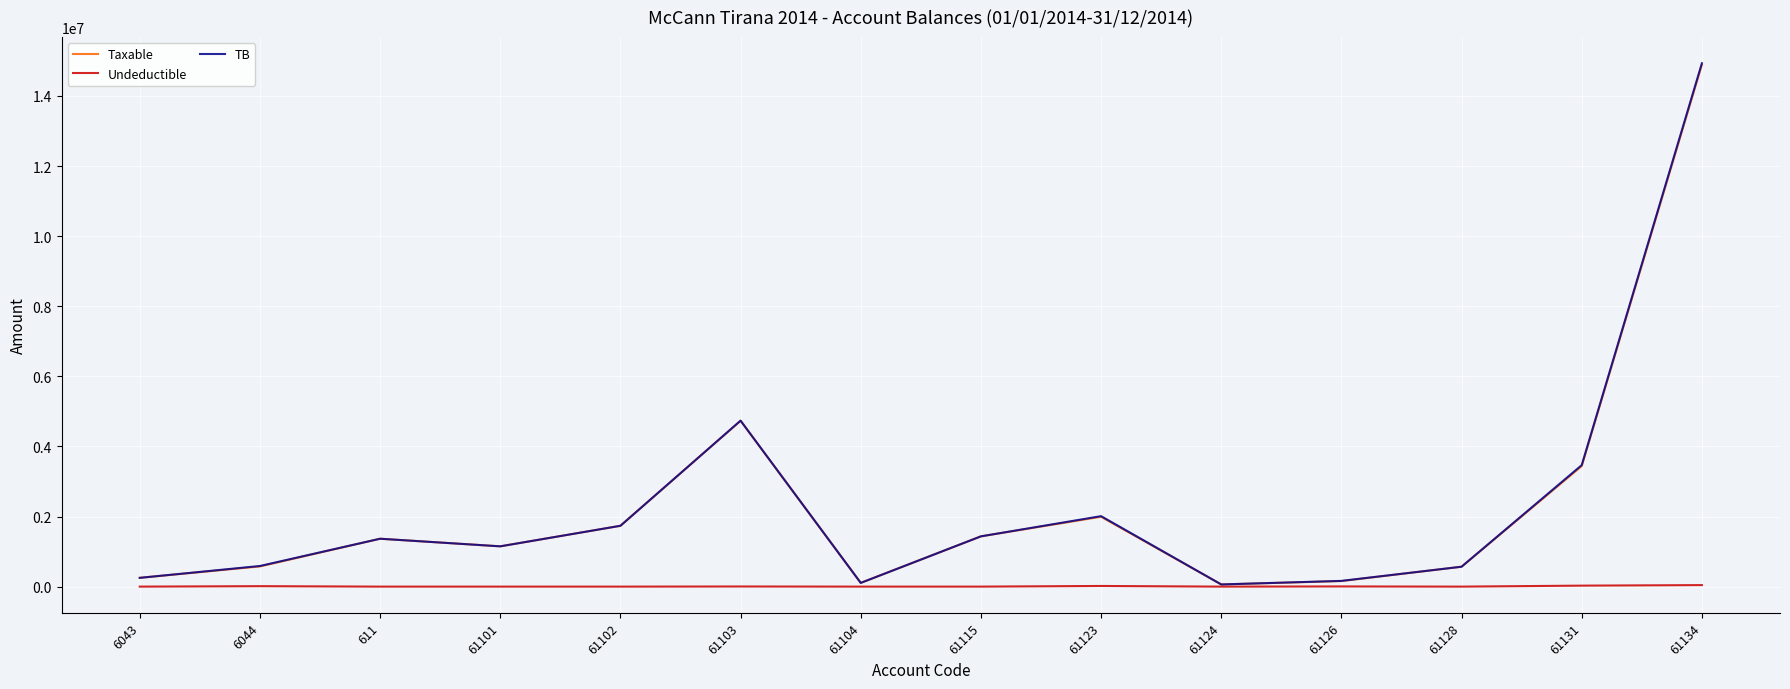

What is the spread (max minus min) of values at 61128?

567460.5